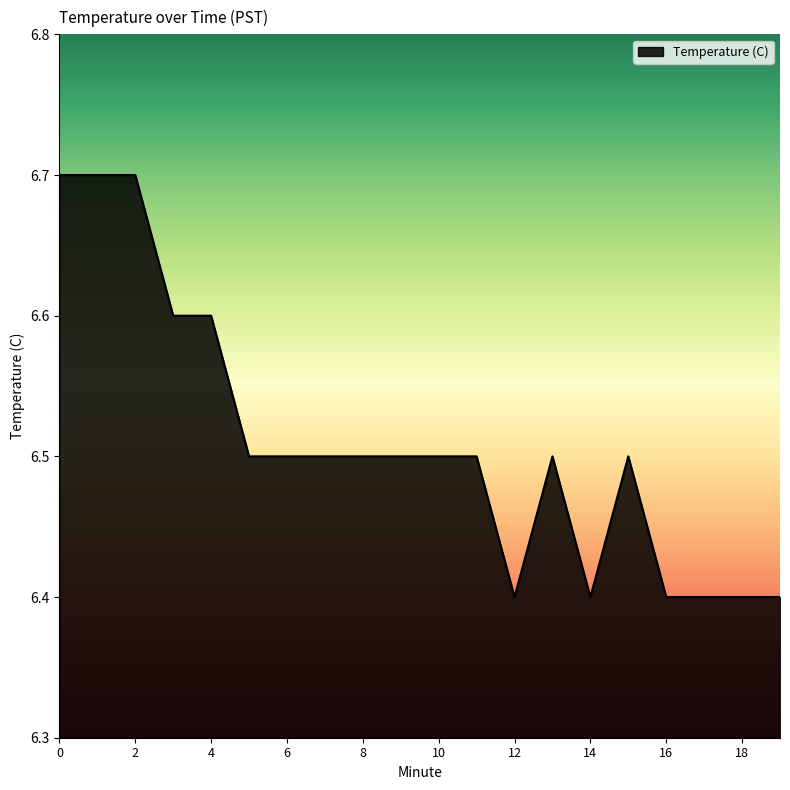

How many values are between 6 and 7?

20